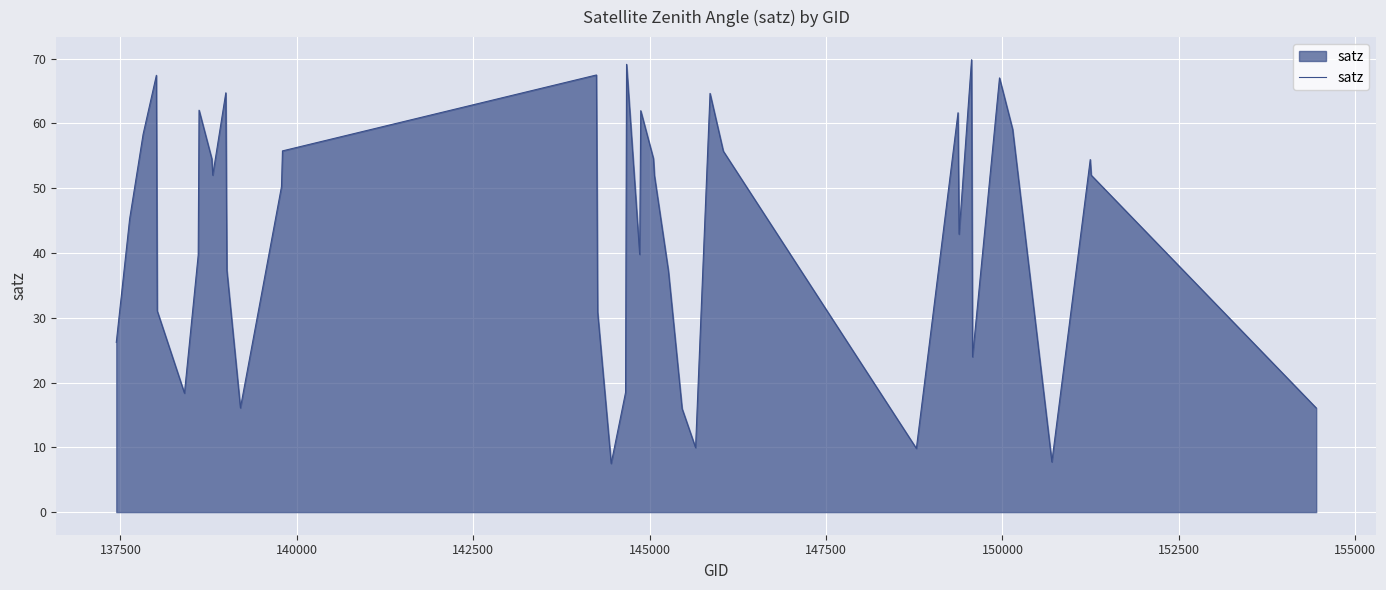

What is the difference between the maximum and minimum values?

62.3